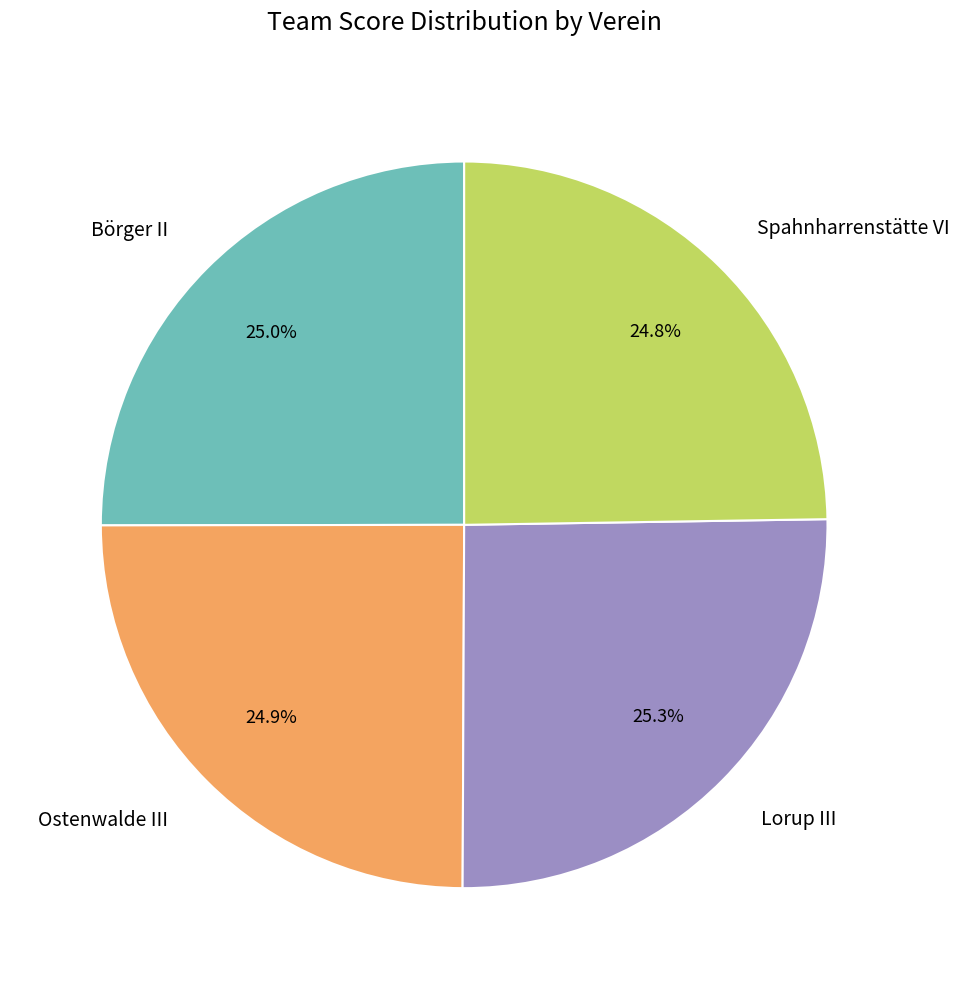

How many segments does this pie chart have?

4